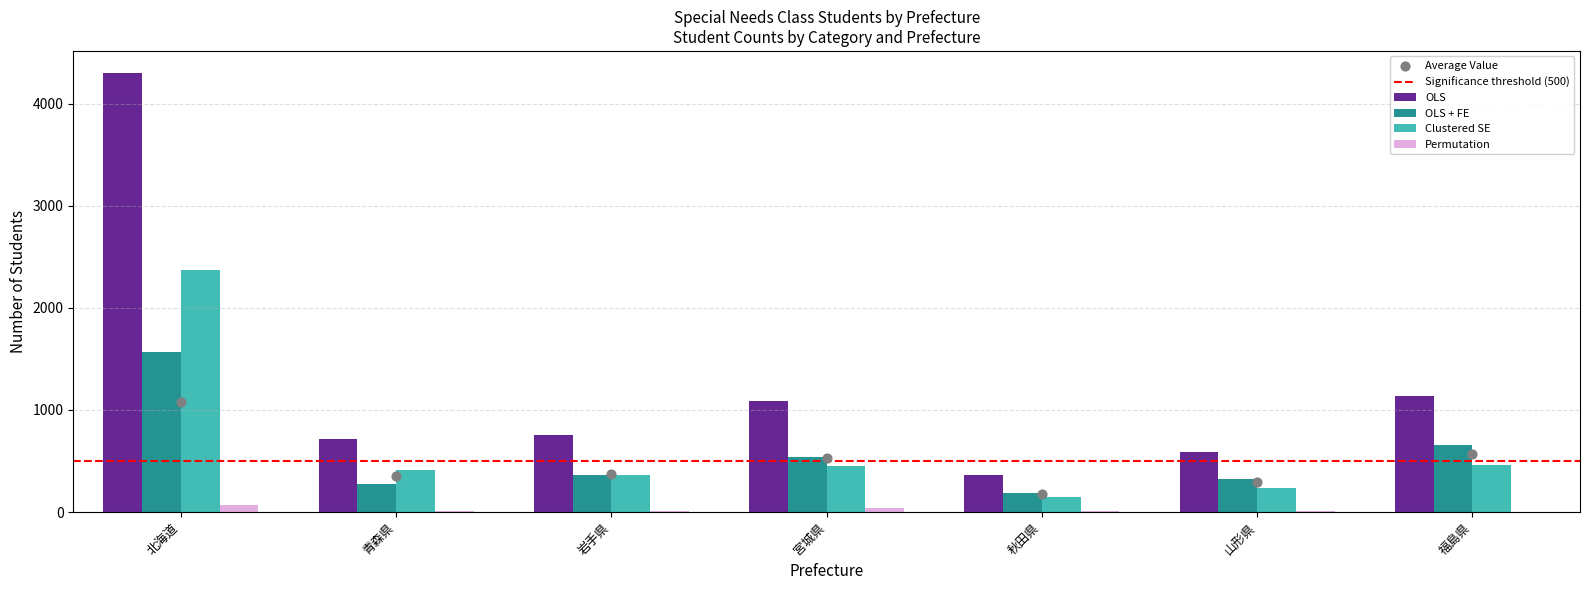

Which series reaches the minimum Y coordinate?

Permutation